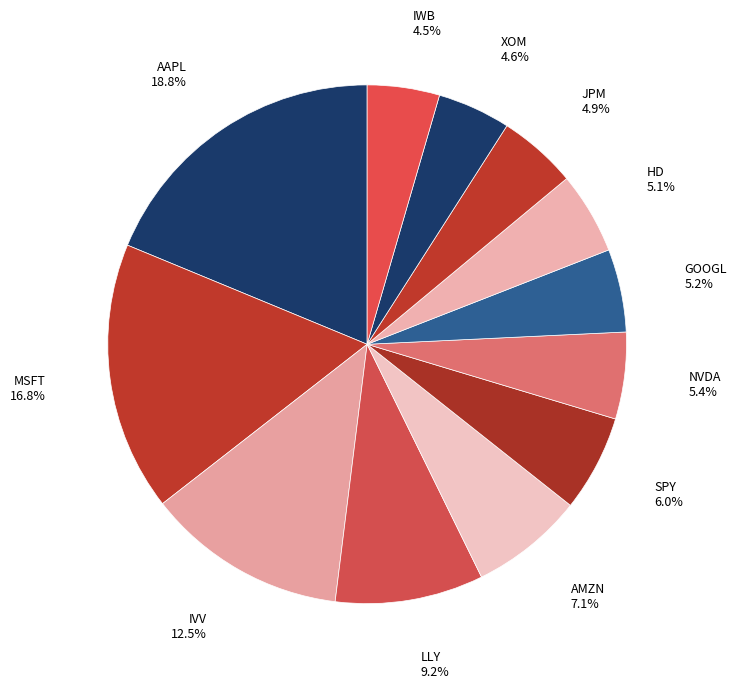

How many segments does this pie chart have?

12